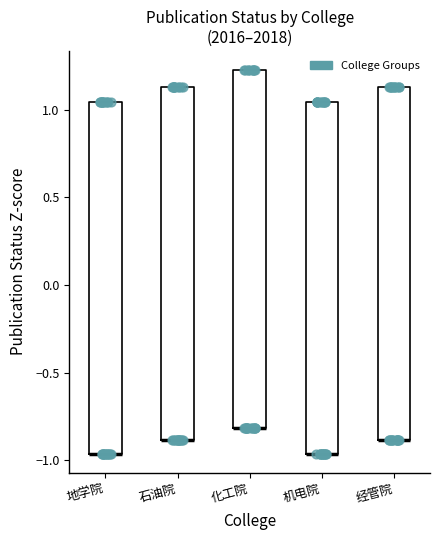

Reading left to right, read every box against the y-axis: the position of its median line, the range the box covers, and the ends of its whiskers. The values are not printed on the chart, so give them approximately, as read against the axis.

地学院: median -0.95 (drawn on the box's lower edge), box -0.95 to 1.05, whiskers -0.95 to 1.05
石油院: median -0.90 (drawn on the box's lower edge), box -0.90 to 1.15, whiskers -0.90 to 1.15
化工院: median -0.80 (drawn on the box's lower edge), box -0.80 to 1.20, whiskers -0.80 to 1.20
机电院: median -0.95 (drawn on the box's lower edge), box -0.95 to 1.05, whiskers -0.95 to 1.05
经管院: median -0.90 (drawn on the box's lower edge), box -0.90 to 1.15, whiskers -0.90 to 1.15